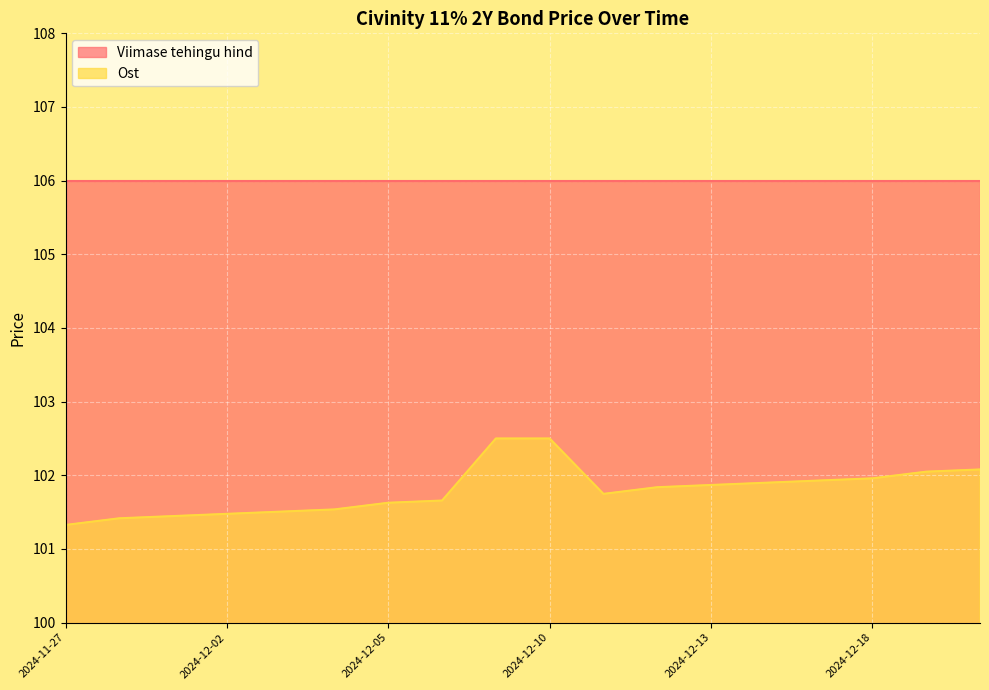

True or false: Viimase tehingu hind has more than 2 points higher than both neighbors.

False